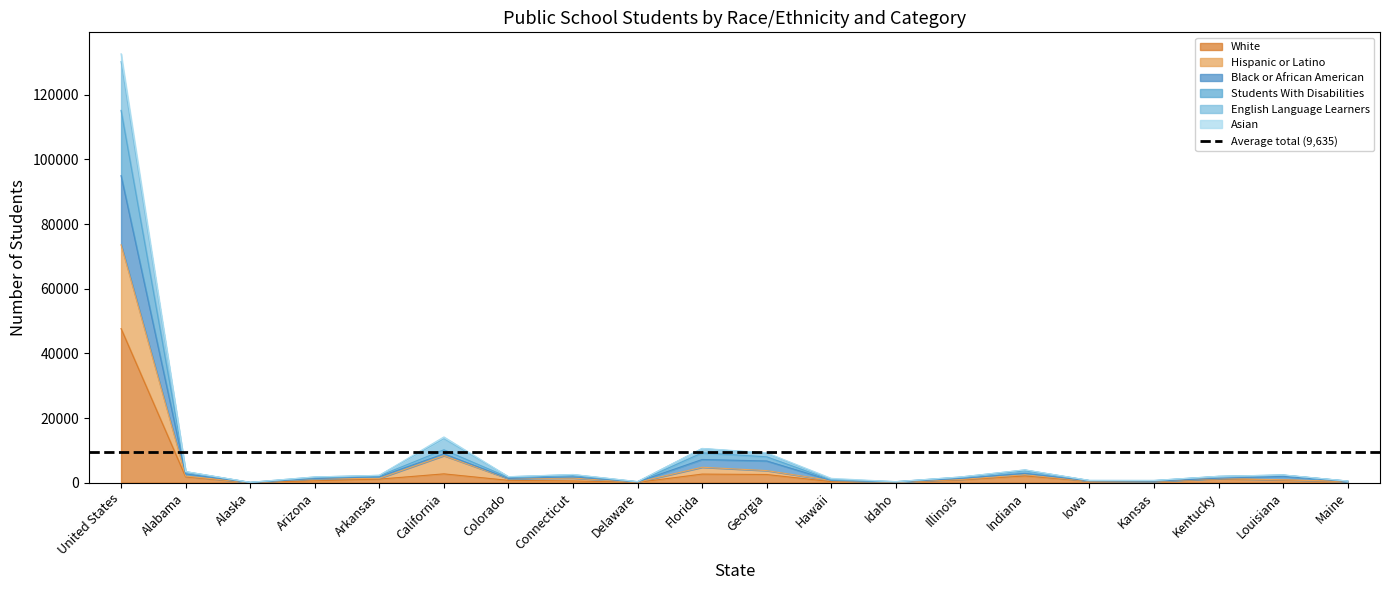

The White series shows 353 at Maine. True or false?

True